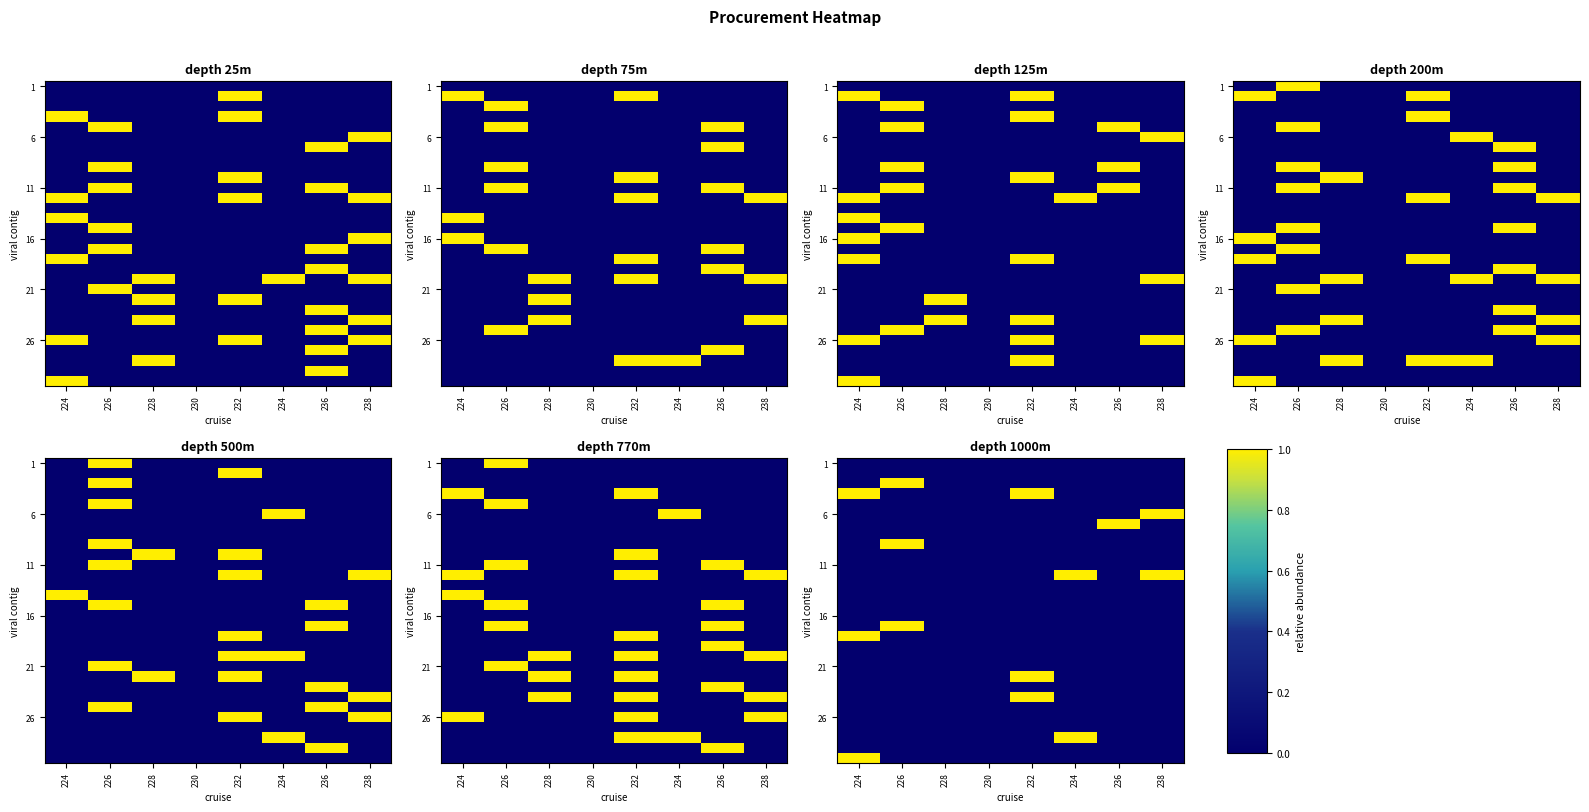

At which category does the chart reach its minimum across all series?

224